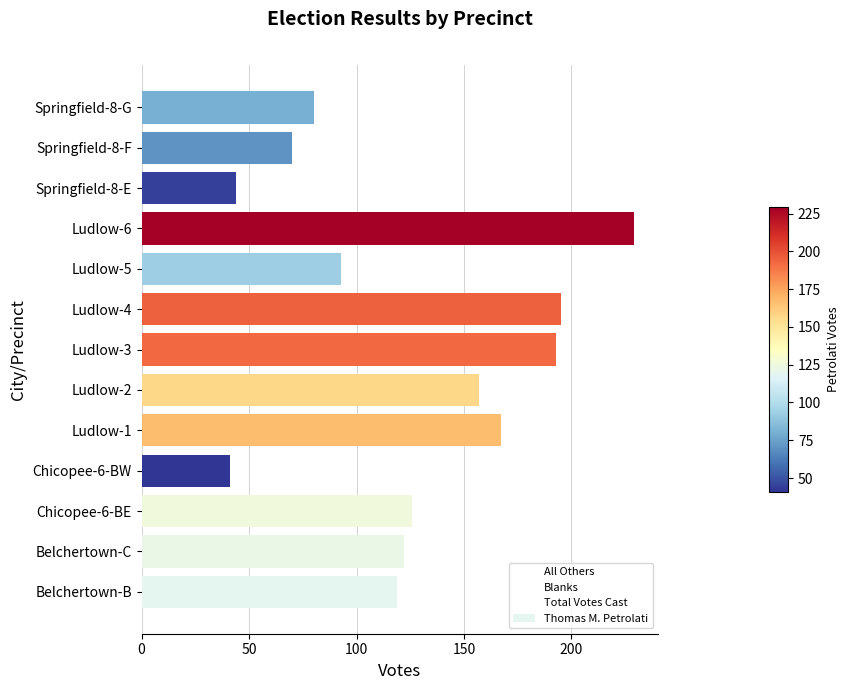

List the labels in order of value, largest first.

Ludlow-6, Ludlow-4, Ludlow-3, Ludlow-1, Ludlow-2, Chicopee-6-BE, Belchertown-C, Belchertown-B, Ludlow-5, Springfield-8-G, Springfield-8-F, Springfield-8-E, Chicopee-6-BW